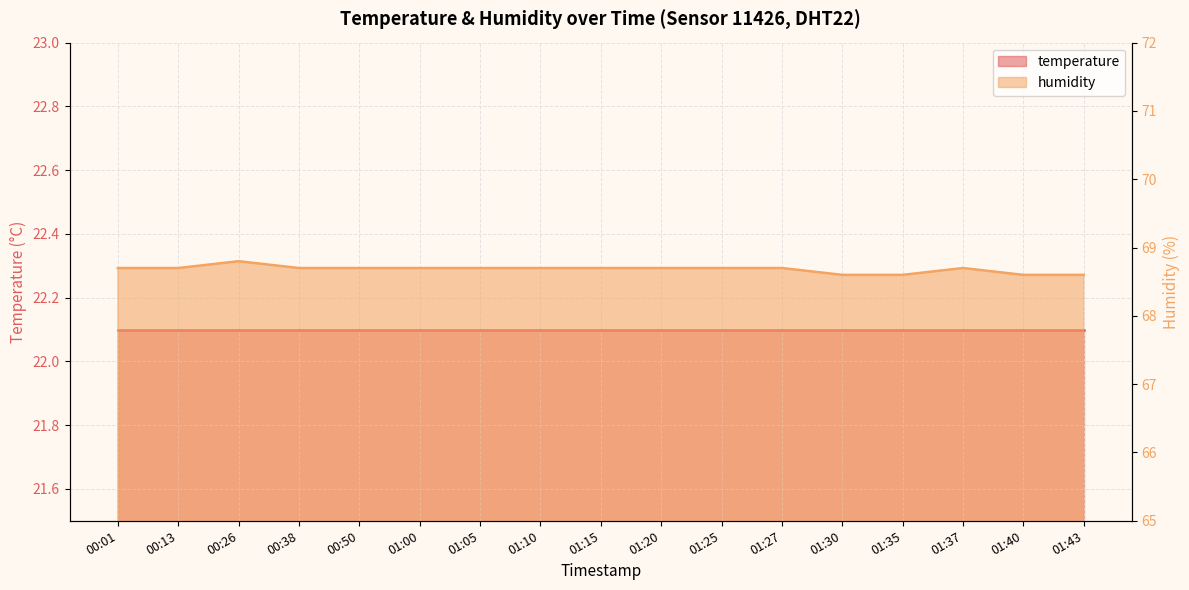

True or false: the data shows 26.5 at 01:15.

False